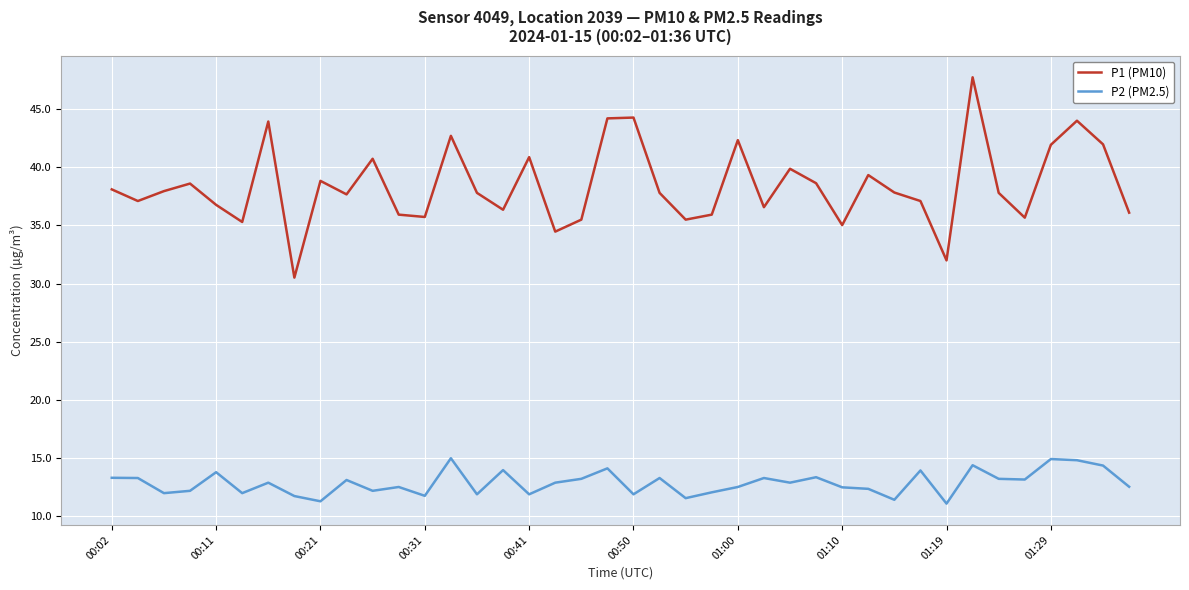

True or false: P2 (PM2.5) and P1 (PM10) intersect in this chart.

False